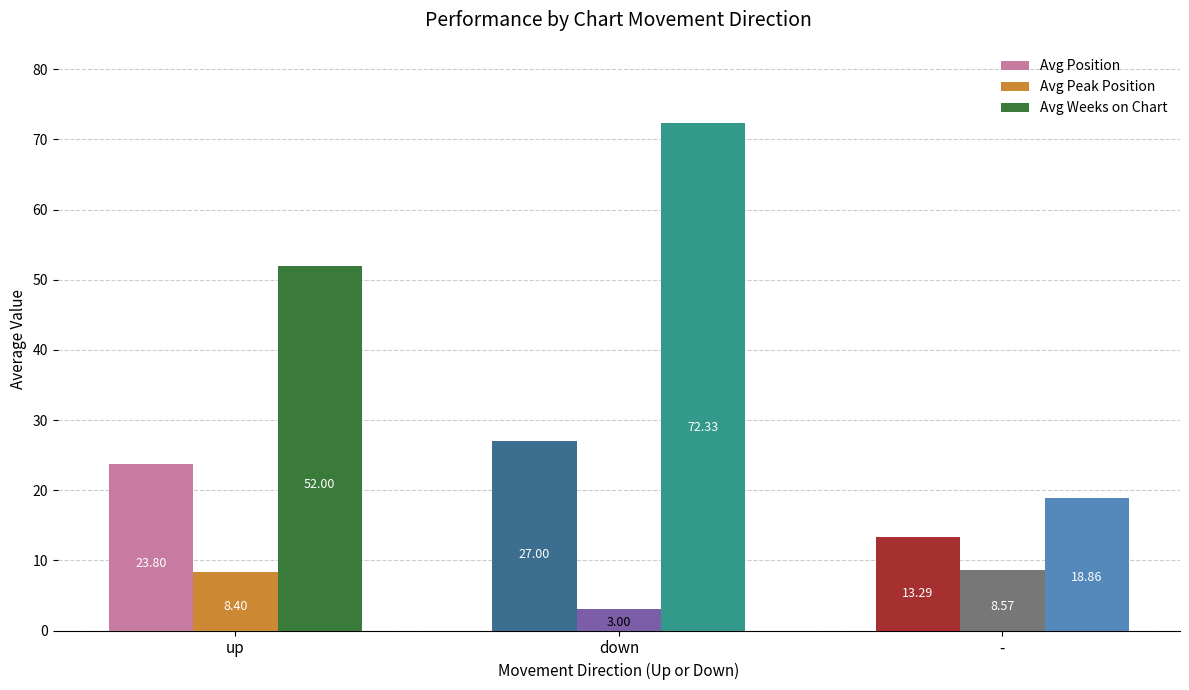

What is the difference between the highest and lowest values at down?

69.3